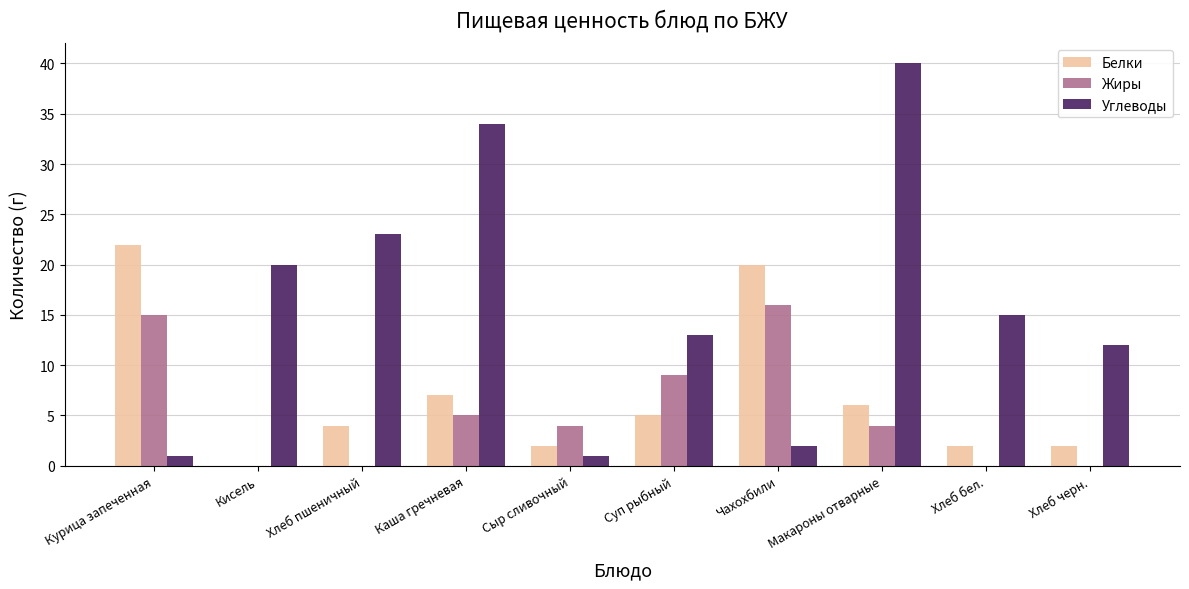

Is it true that Белки equals 3 at Макароны отварные?

False